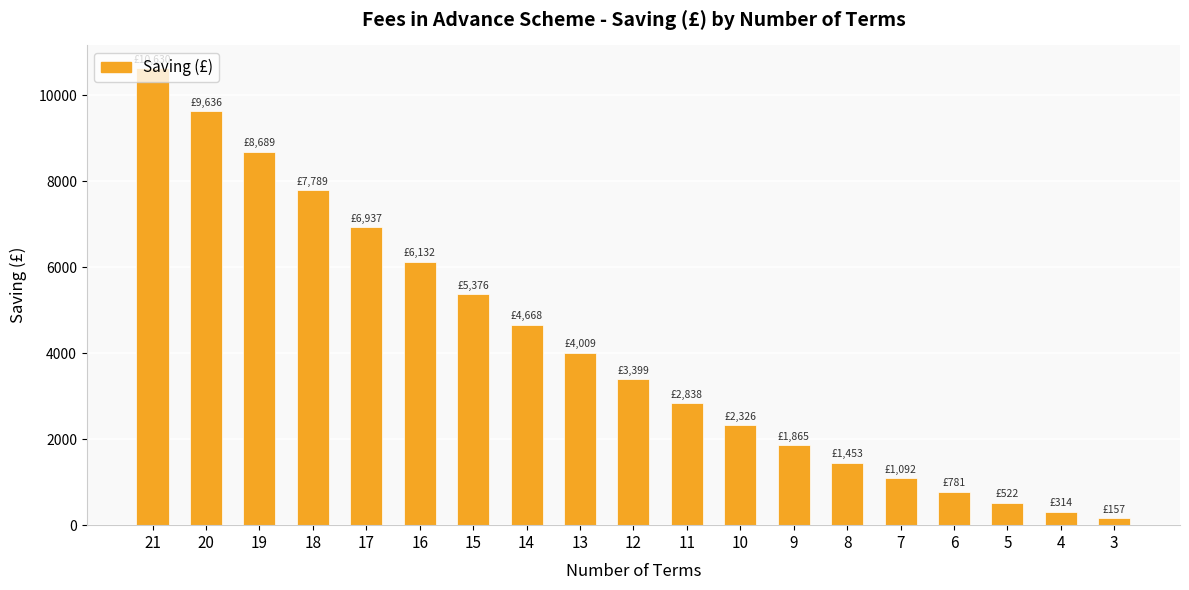

How many data points are above 3398?

10